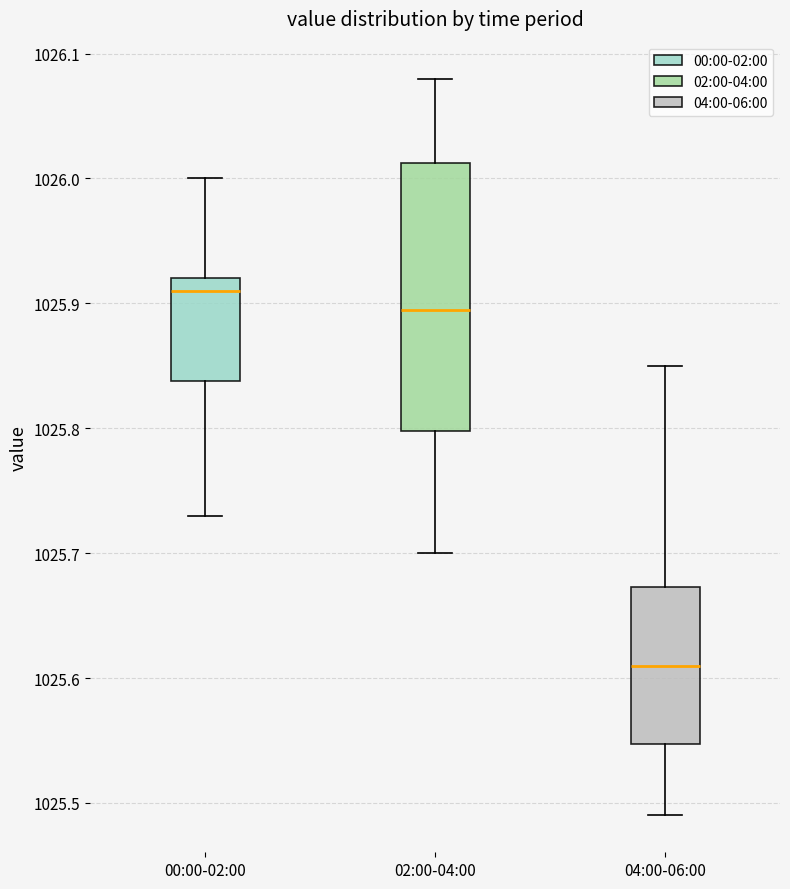

Reading left to right, read every box against the y-axis: the position of its median line, the range the box covers, and the ends of its whiskers. The values are not printed on the chart, so give them approximately, as read against the axis.

00:00-02:00: median 1025.91, box 1025.84 to 1025.92, whiskers 1025.73 to 1026.00
02:00-04:00: median 1025.90, box 1025.80 to 1026.01, whiskers 1025.70 to 1026.08
04:00-06:00: median 1025.61, box 1025.55 to 1025.67, whiskers 1025.49 to 1025.85